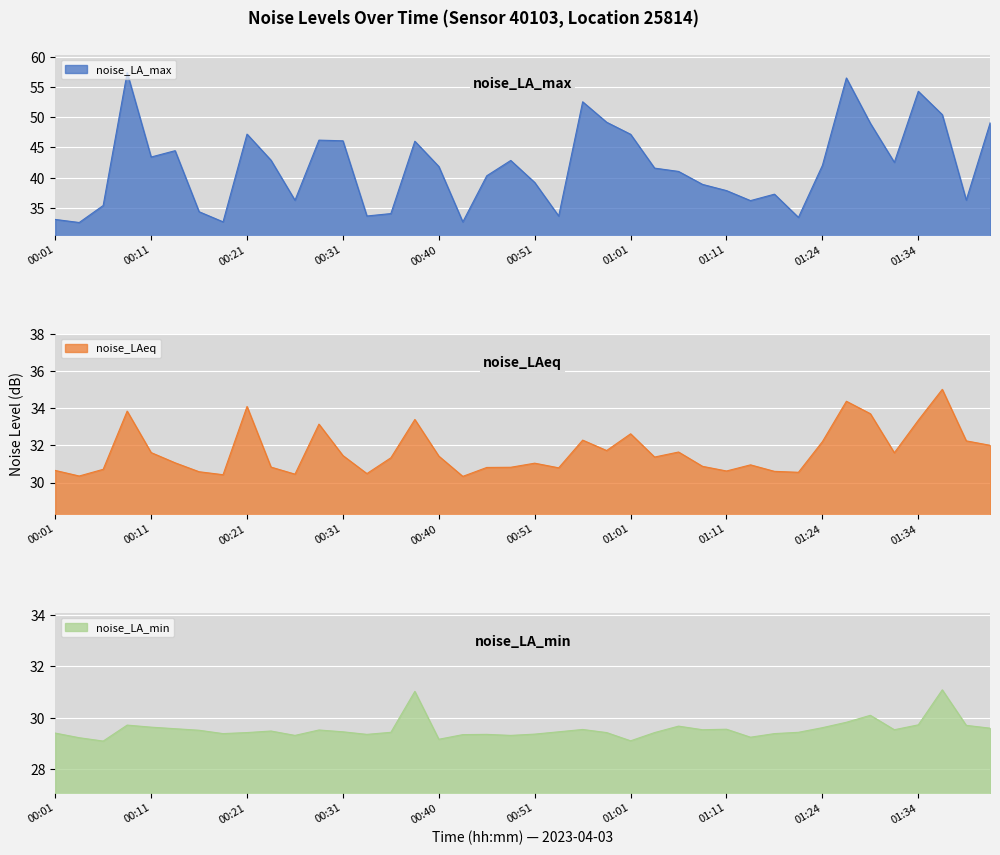

List the series in order of their peak value, lowest first.

noise_LA_min, noise_LAeq, noise_LA_max